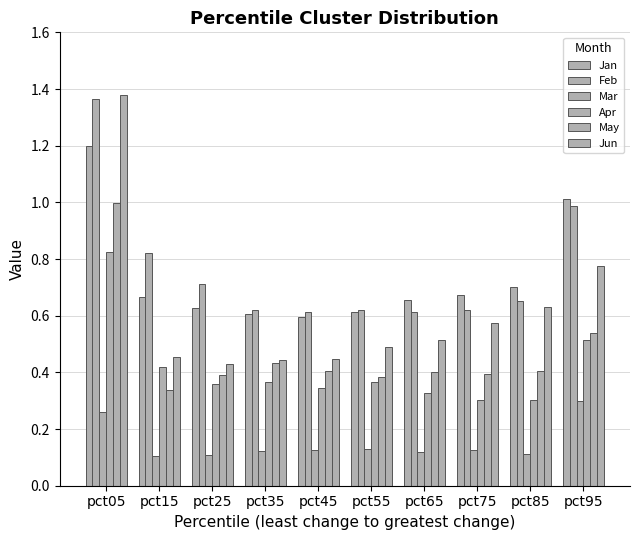

Between pct35 and pct65, which series saw the biggest shift?

Jun